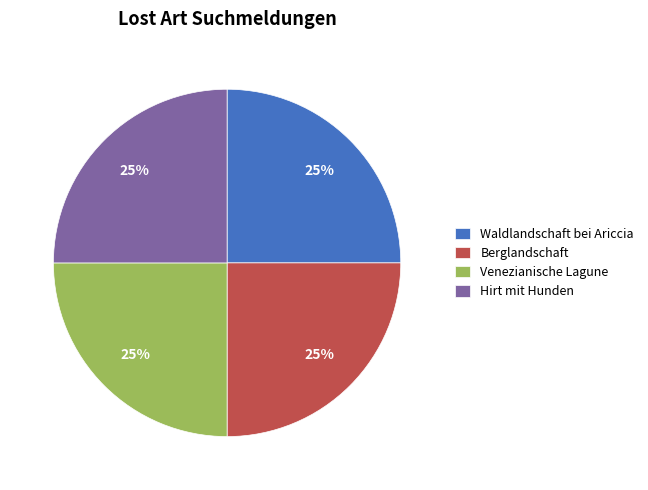

Does any single category account for the majority?

No